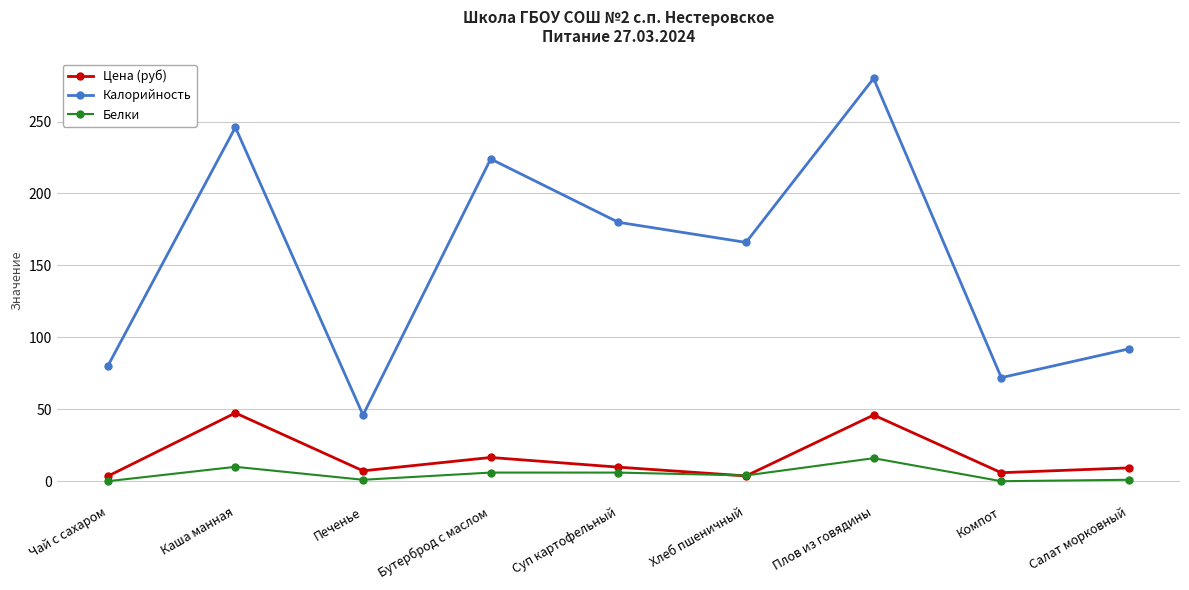

Is the value of Цена (руб) at Бутерброд с маслом greater than the value of Калорийность at Плов из говядины?

No